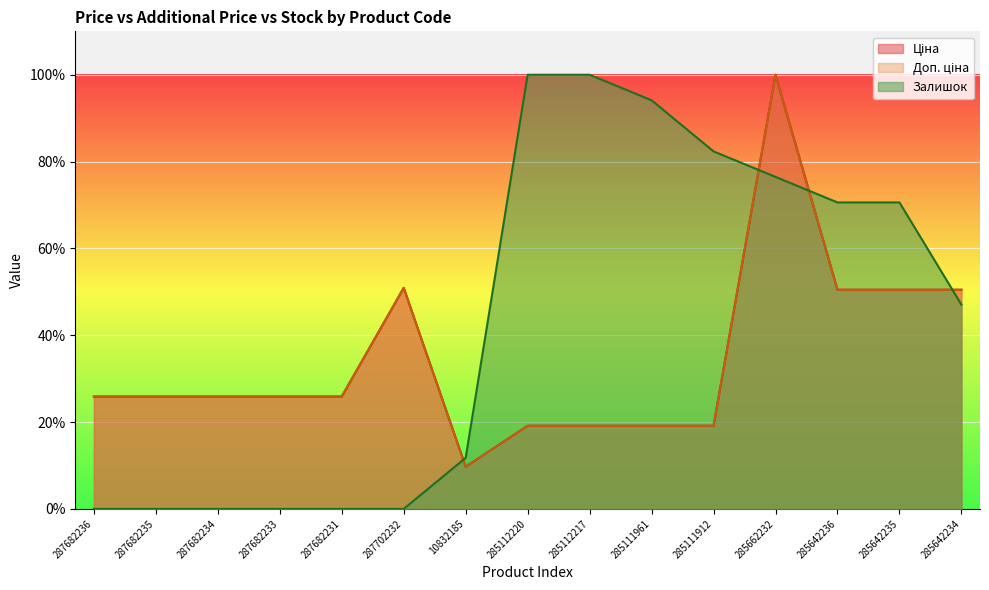

What is the lowest value of the Ціна series?

9.7